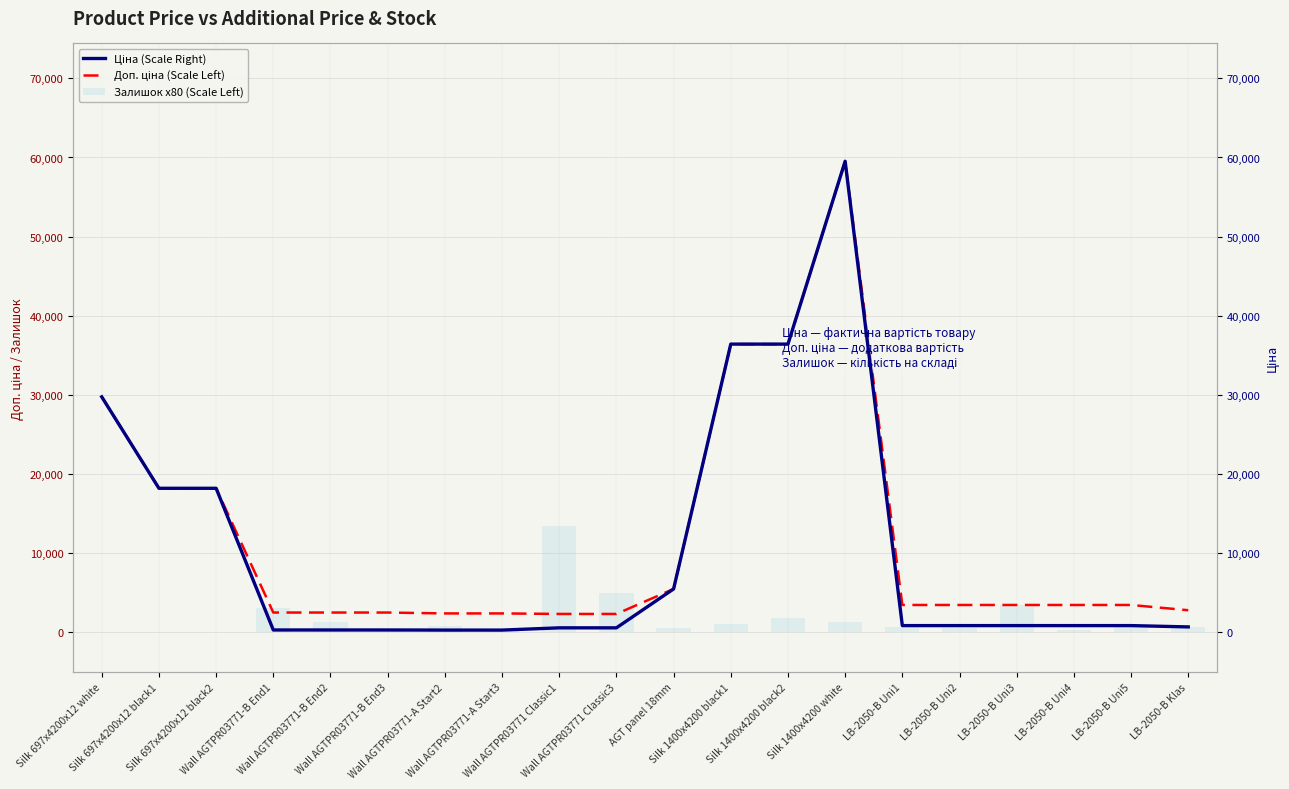

Which label corresponds to the smallest value in the chart?

Silk 697x4200x12 white